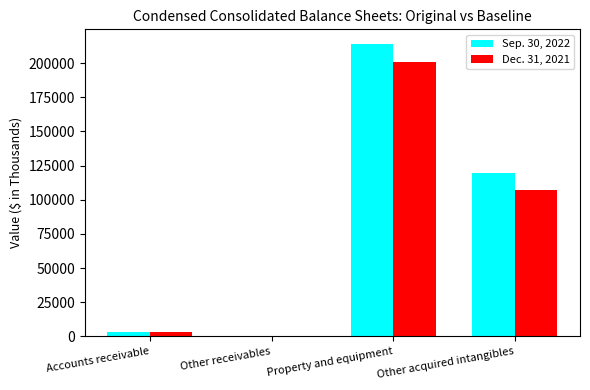

What value does the Sep. 30, 2022 series have at Property and equipment, to the nearest 50?

214050